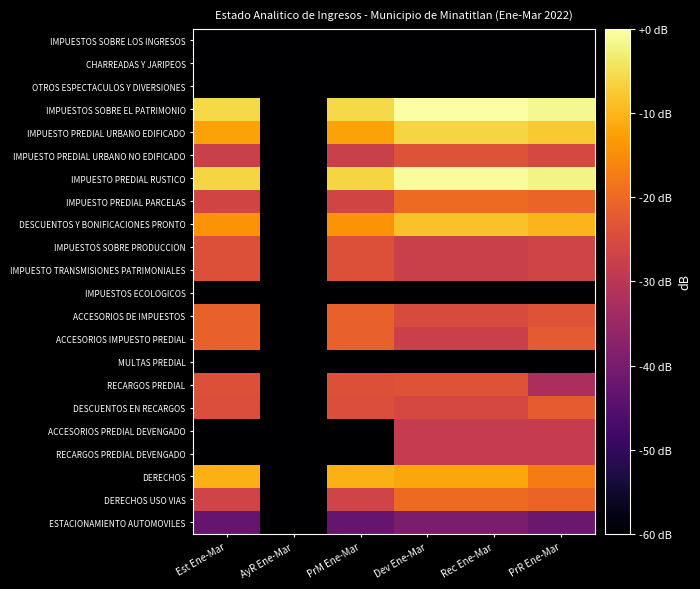

Which series has the largest total across all categories?

IMPUESTOS SOBRE EL PATRIMONIO